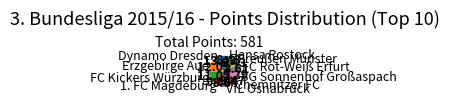

Which slice is the largest?

Dynamo Dresden